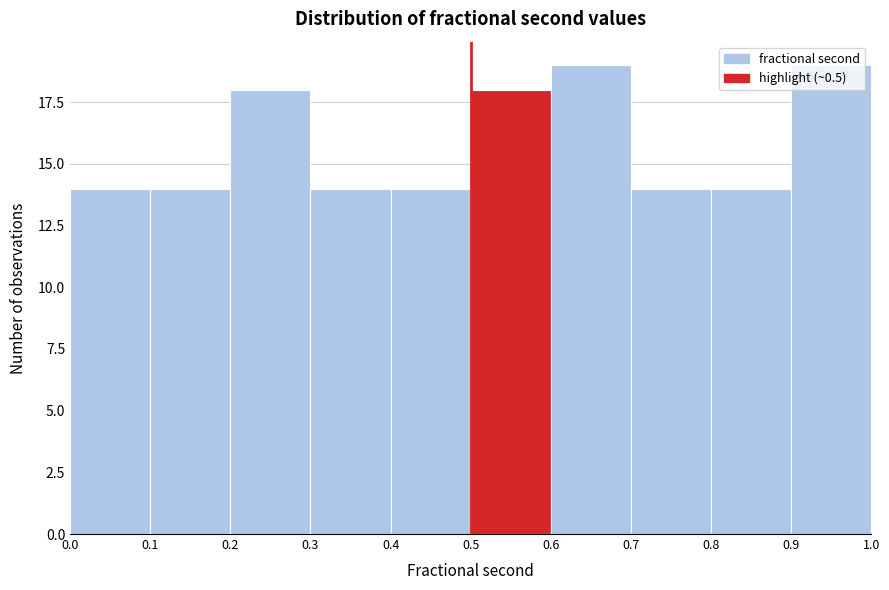

Reading left to right, list every bar in this chart as the range it spans on the x-axis followed by its height. The values are not printed on the chart, so give them approximately, as read against the axis.

0.0 to 0.1: 14
0.1 to 0.2: 14
0.2 to 0.3: 18
0.3 to 0.4: 14
0.4 to 0.5: 14
0.5 to 0.6: 18
0.6 to 0.7: 19
0.7 to 0.8: 14
0.8 to 0.9: 14
0.9 to 1.0: 19